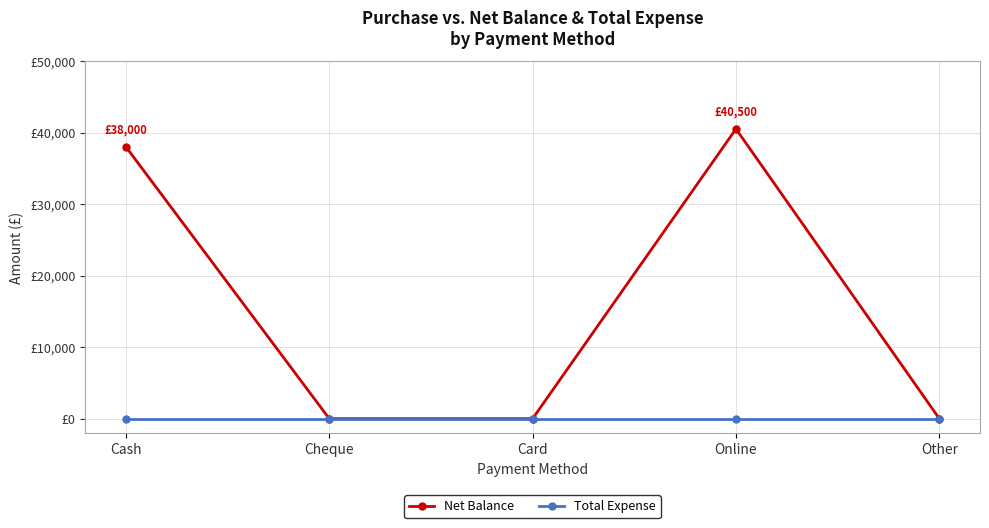

What are all the series names shown in the legend?

Net Balance, Total Expense